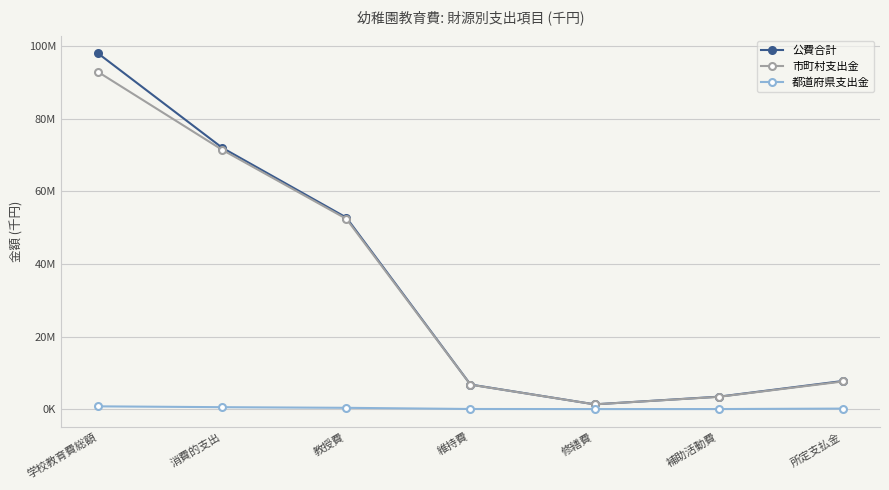

Does the chart have visible grid lines?

Yes